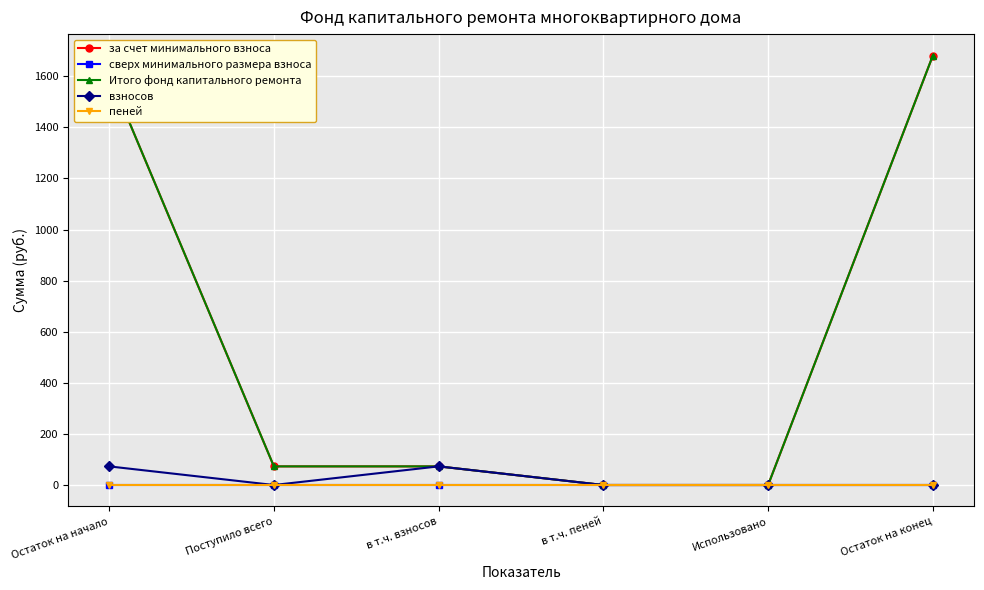

What is the sum of all взносов values?

145.9